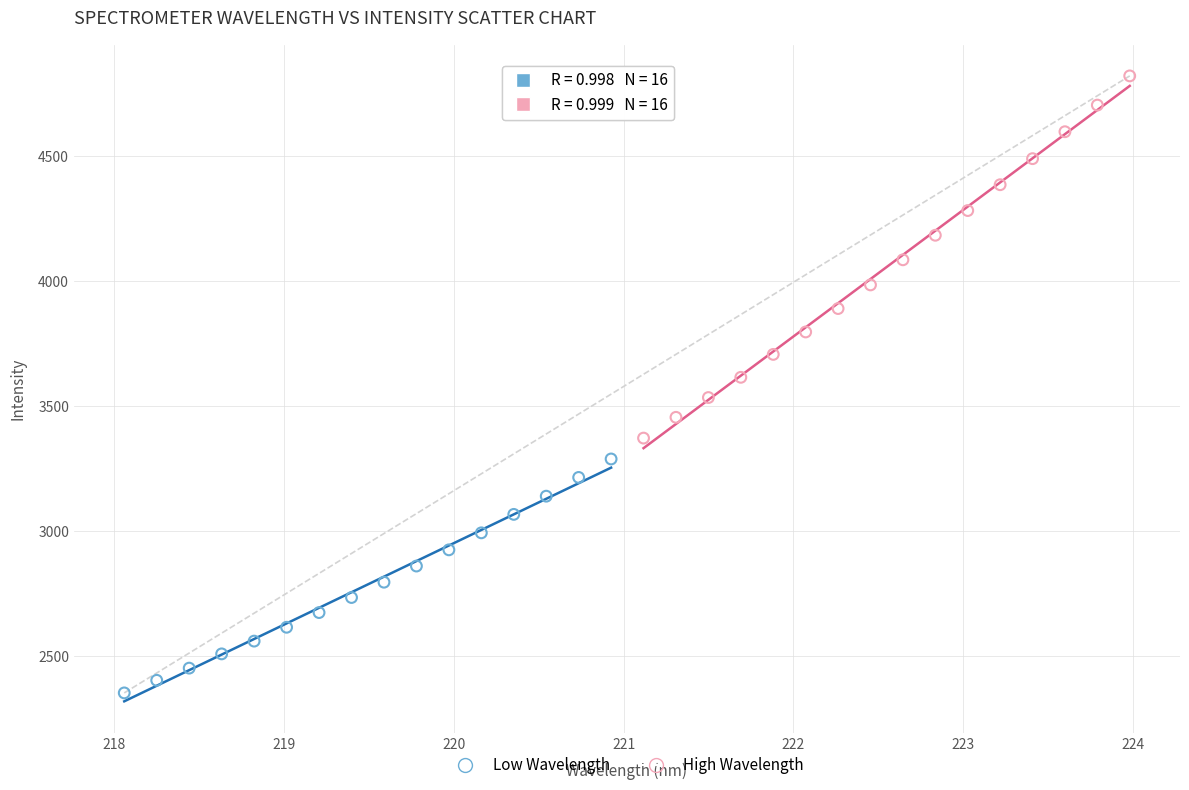

Which series reaches the minimum Y coordinate?

Low Wavelength